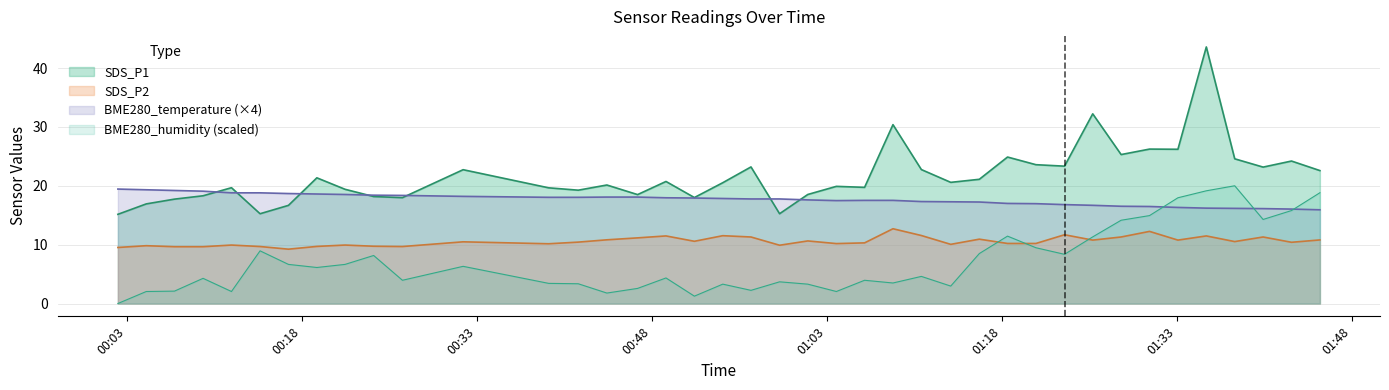

What is the maximum value for BME280_humidity?

20.0